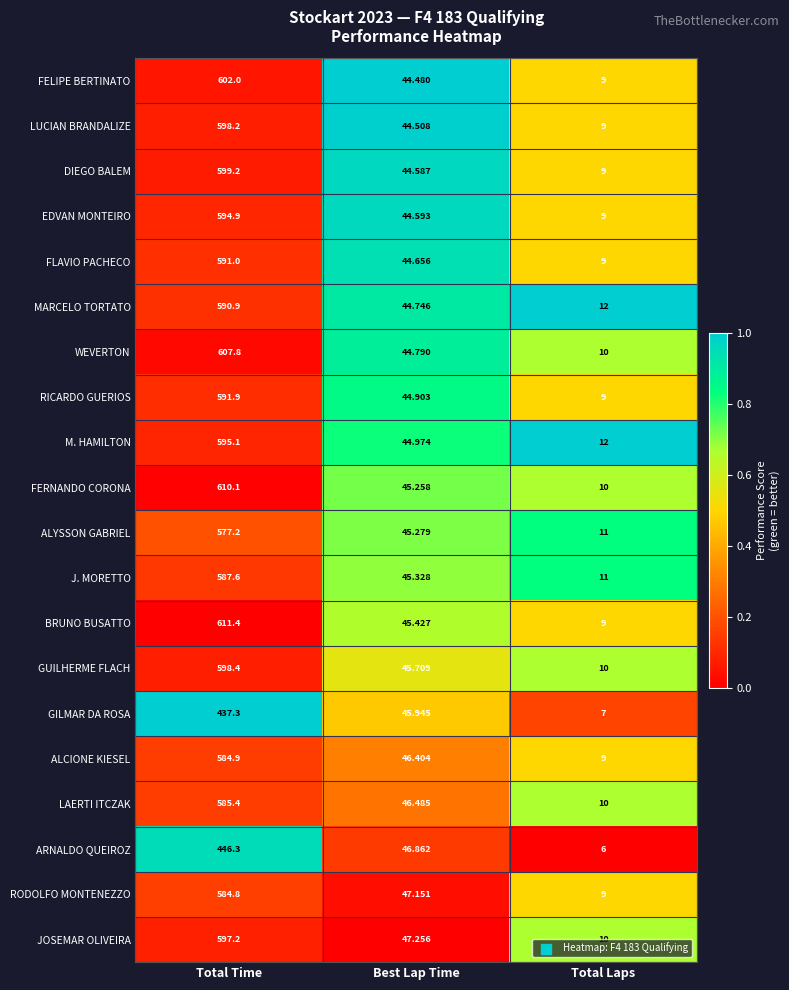

Which series has the largest range (max minus min)?

BRUNO BUSATTO